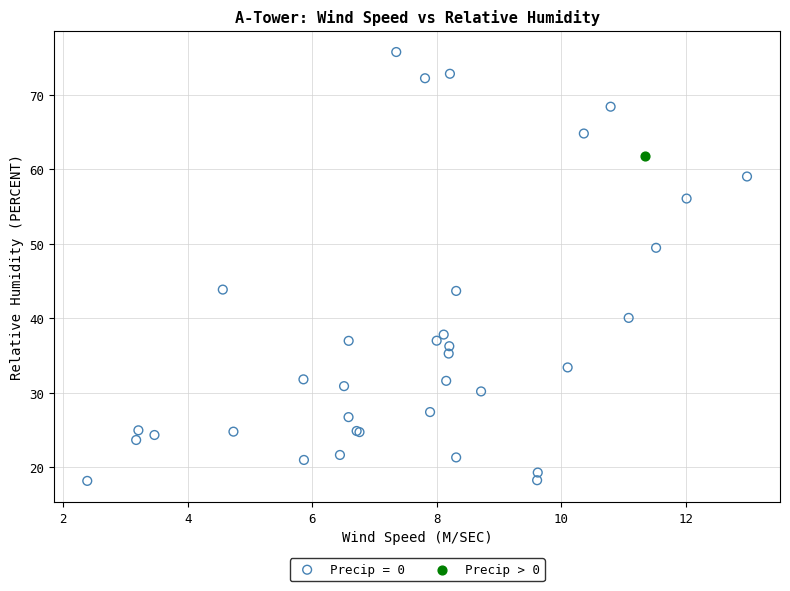

Which series contains the highest Y value?

Precip = 0